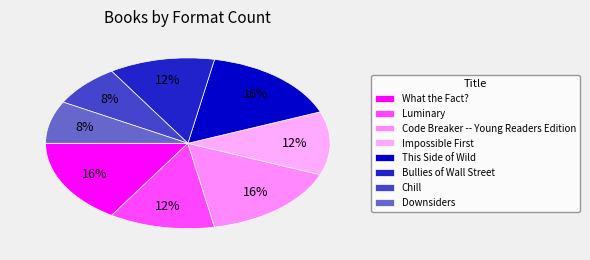

Count the number of slices in the pie.

8